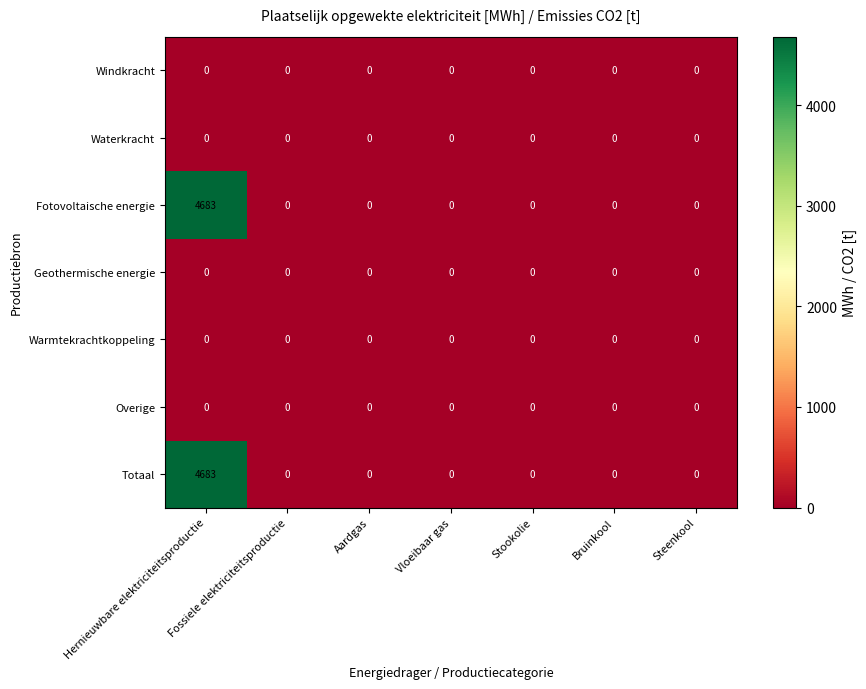

What is the sum of all Totaal values?

4683